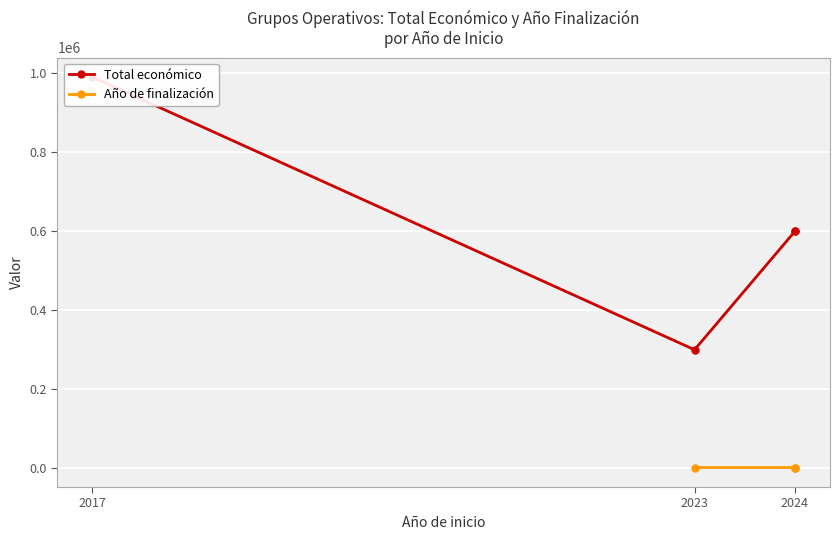

Which label corresponds to the smallest value in the chart?

2023